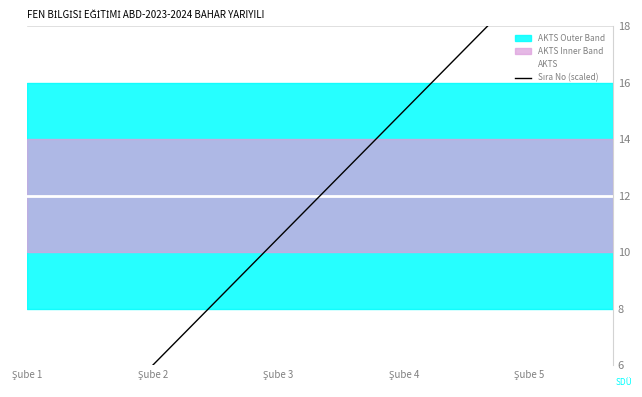

How many data points in Sıra No (scaled) are above 12?

7